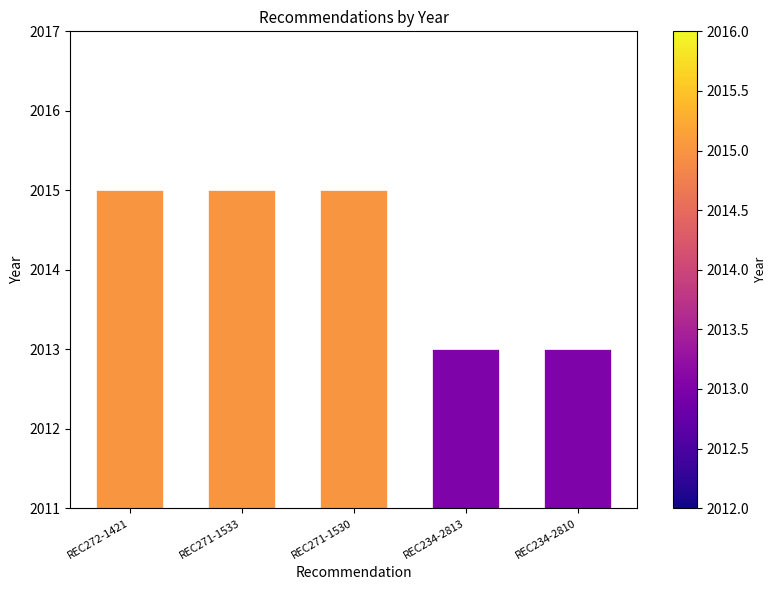

What is the label of the 3rd bar from the left?

REC271-1530